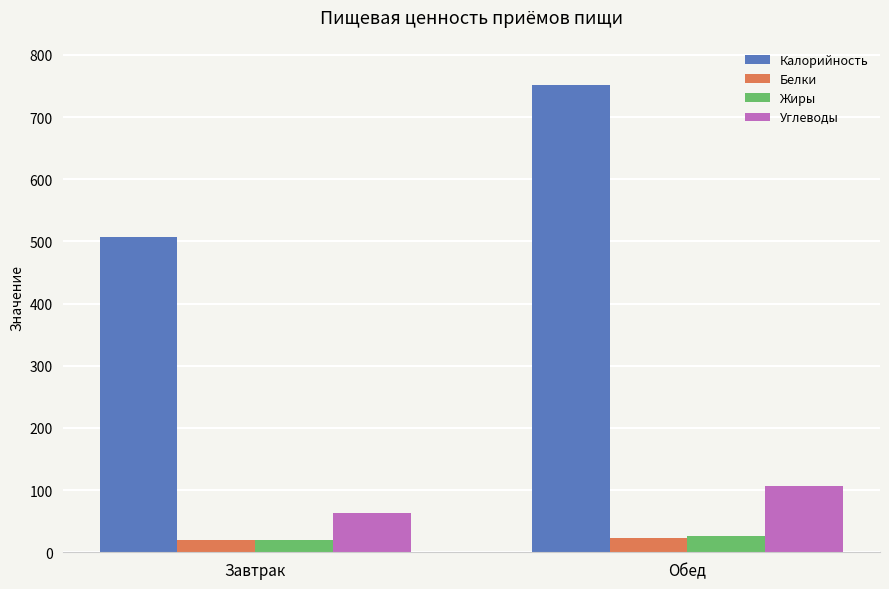

What is the difference between the maximum and minimum values in the Калорийность series?

244.8